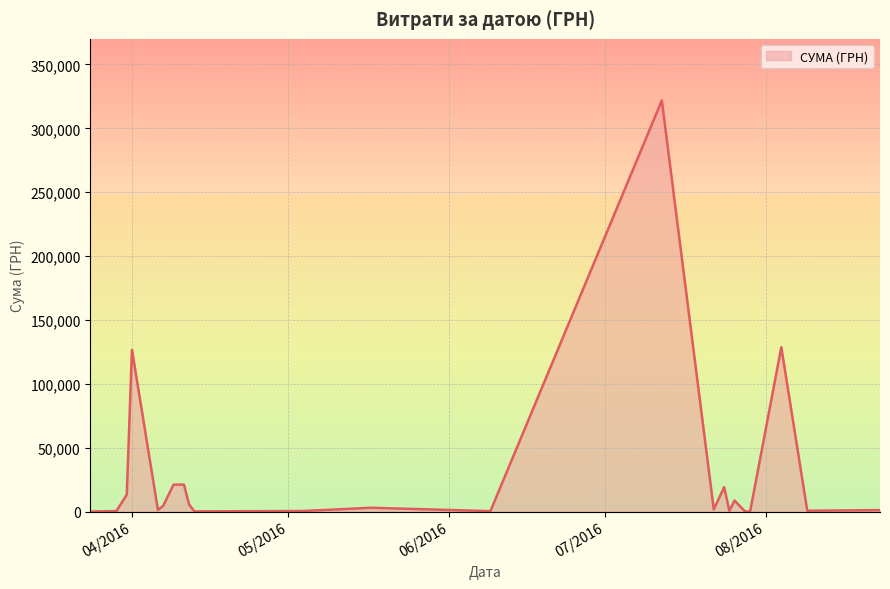

What is the maximum value shown in the chart?

321784.3